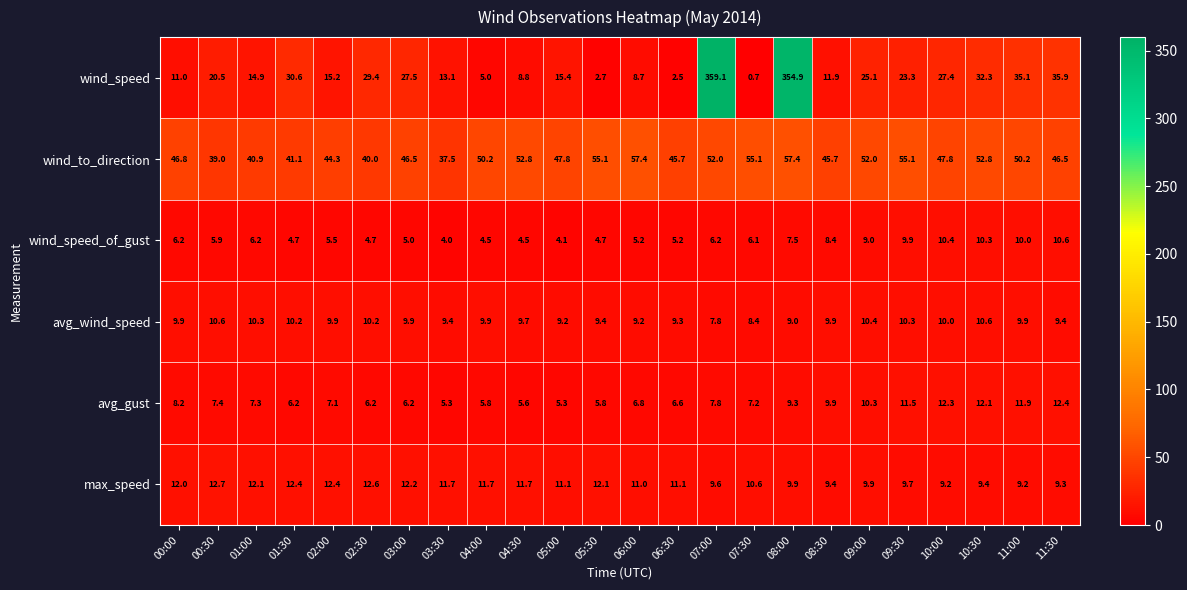

Rank the series at 03:30 from highest to lowest value.

wind_to_direction, wind_speed, max_speed, avg_wind_speed, avg_gust, wind_speed_of_gust